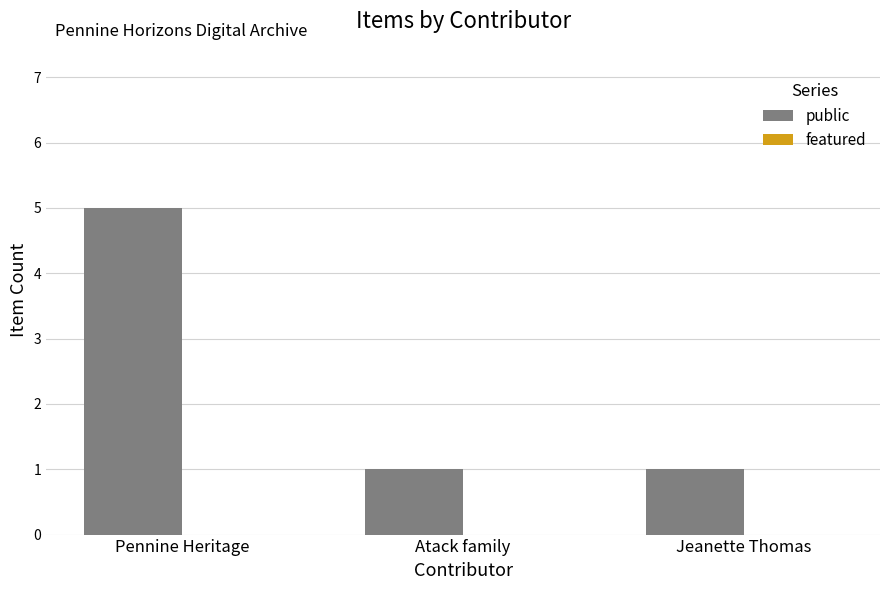

What is the ratio of the value at Pennine Heritage to the value at Atack family?

5.0